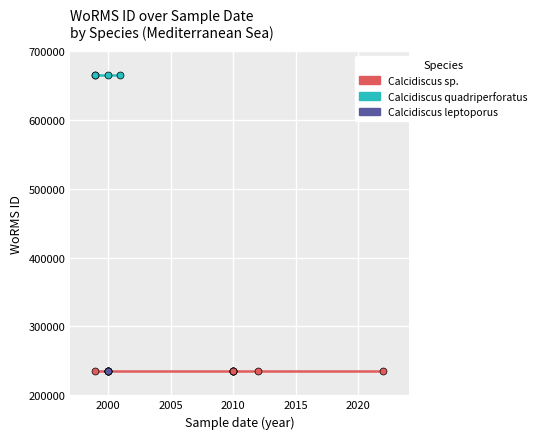

List the series in order of their peak value, lowest first.

Calcidiscus sp., Calcidiscus leptoporus, Calcidiscus quadriperforatus